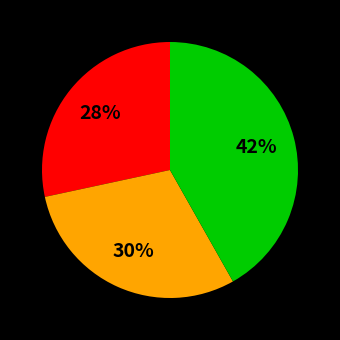

To the nearest percent, what is the average slice percentage?

33%